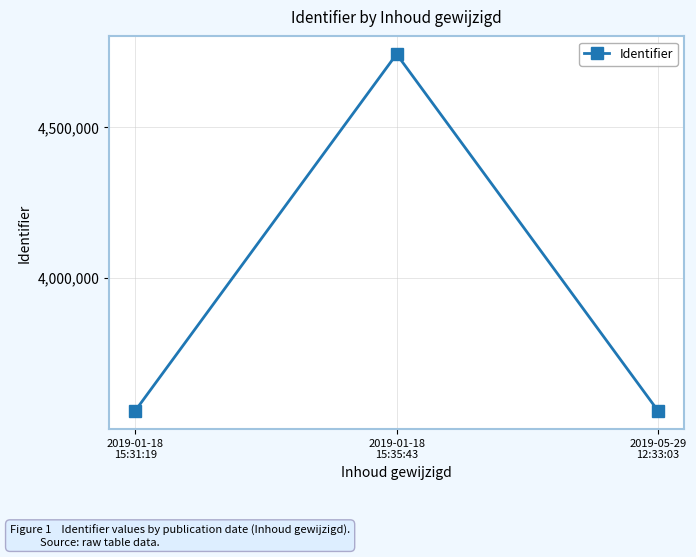

Which label corresponds to the largest value in the chart?

2019-01-18
15:35:43